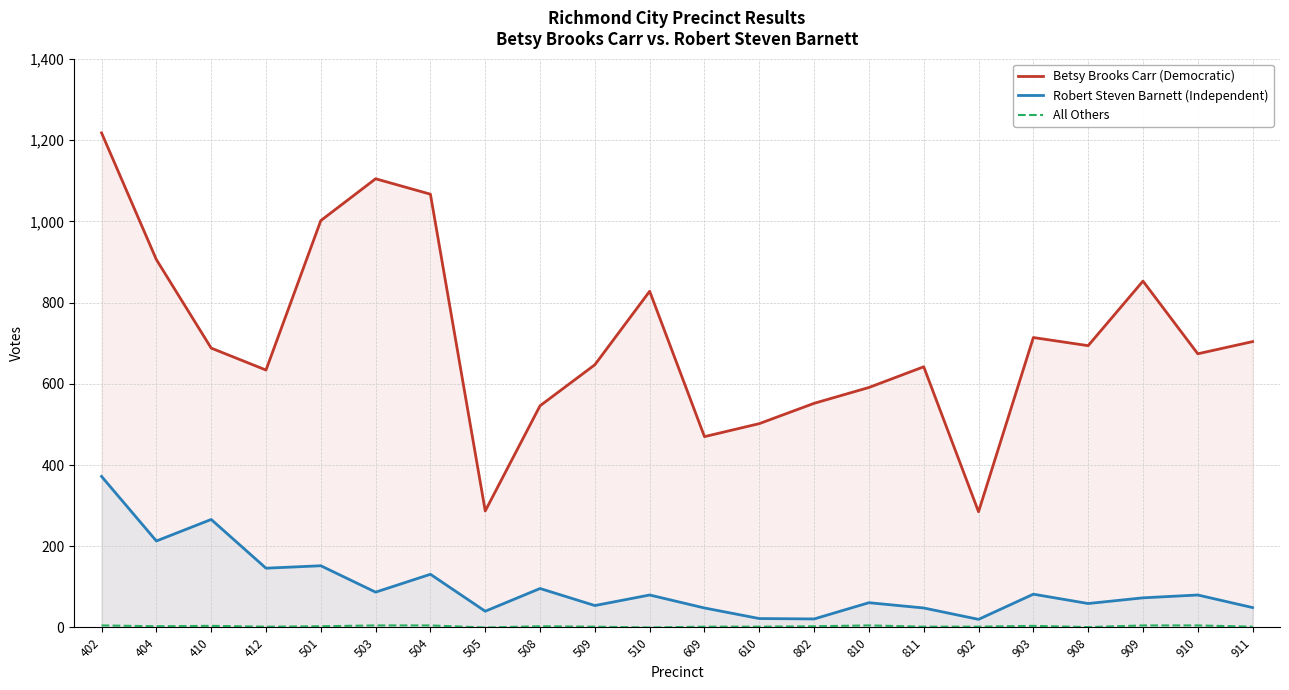

Between 509 and 810, which is larger?

509